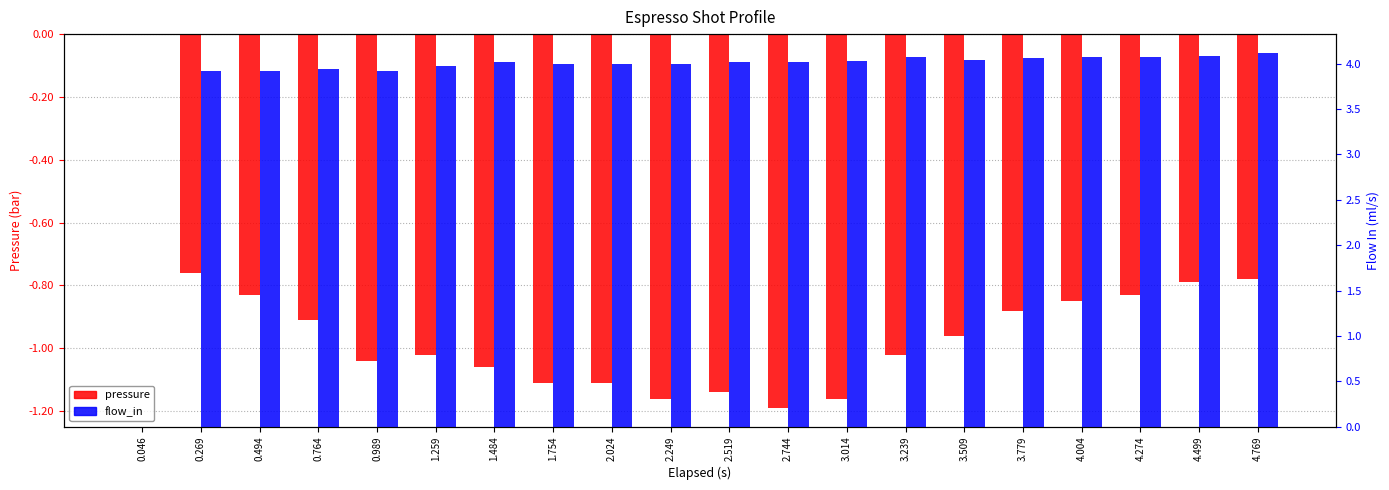

What is the difference between the flow_in values at 4.769 and 1.259?

0.1